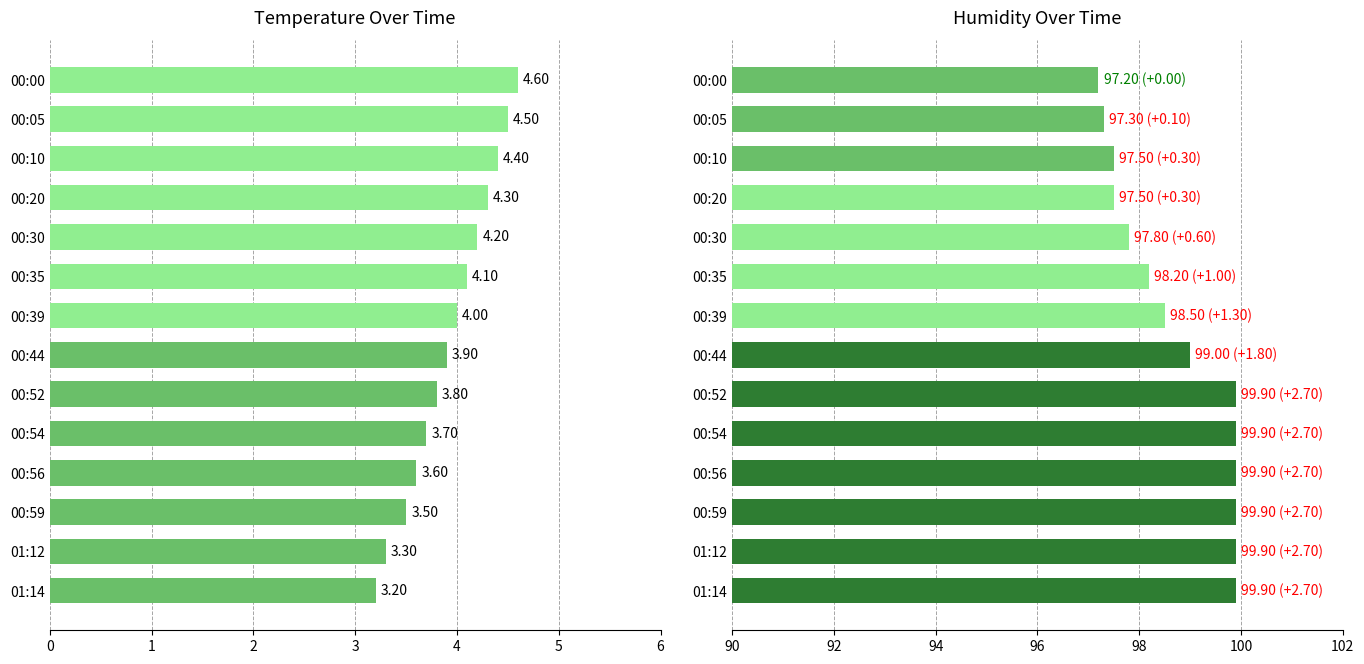

How many series are shown in this chart?

2